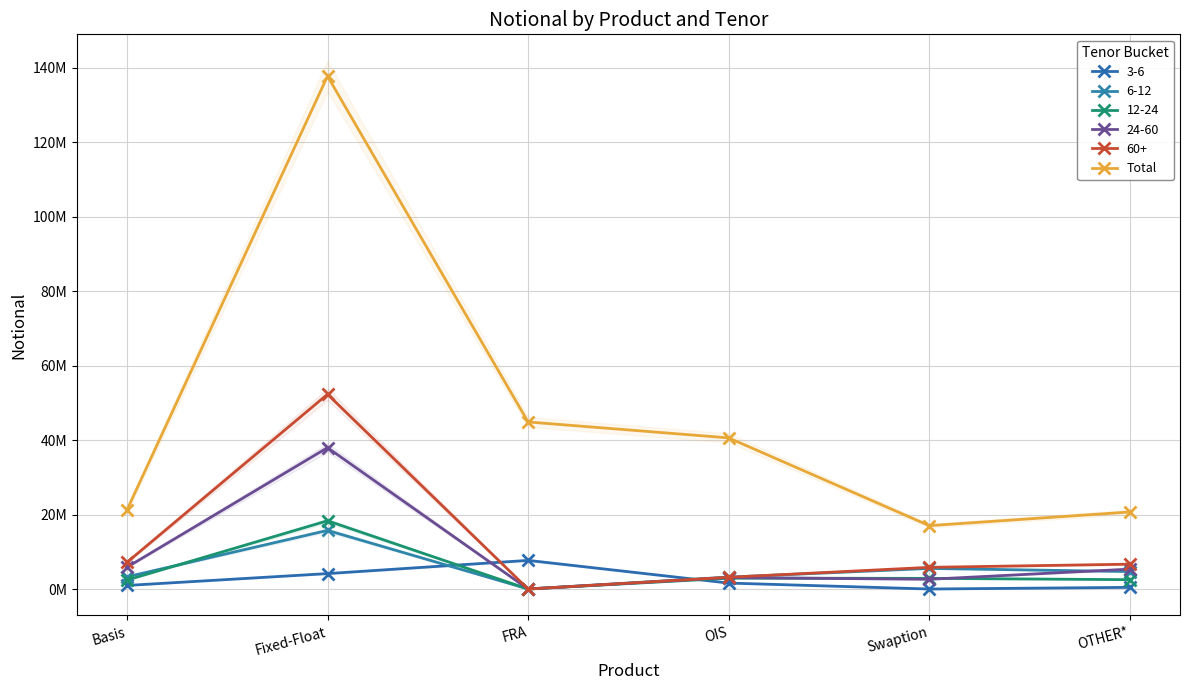

List the labels in order of value, smallest first.

Swaption, OTHER*, Basis, OIS, FRA, Fixed-Float